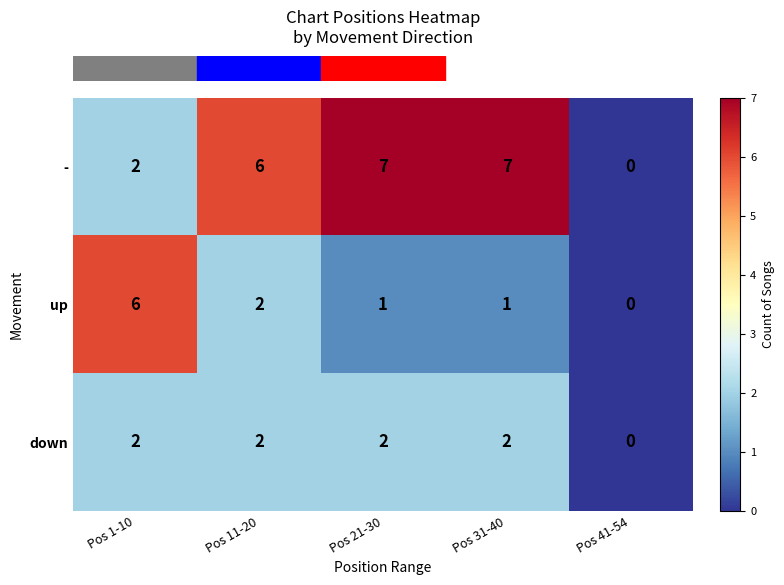

What is the maximum value for up?

6